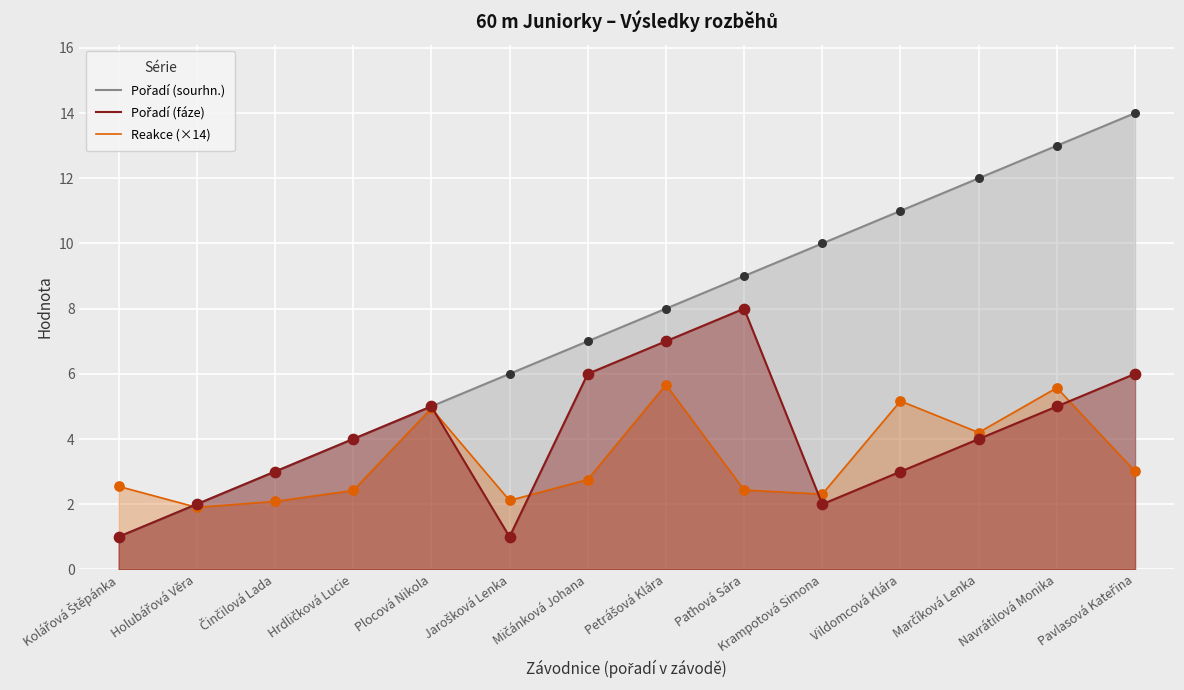

Which series contains the highest Y value?

Pořadí (sourhn.)